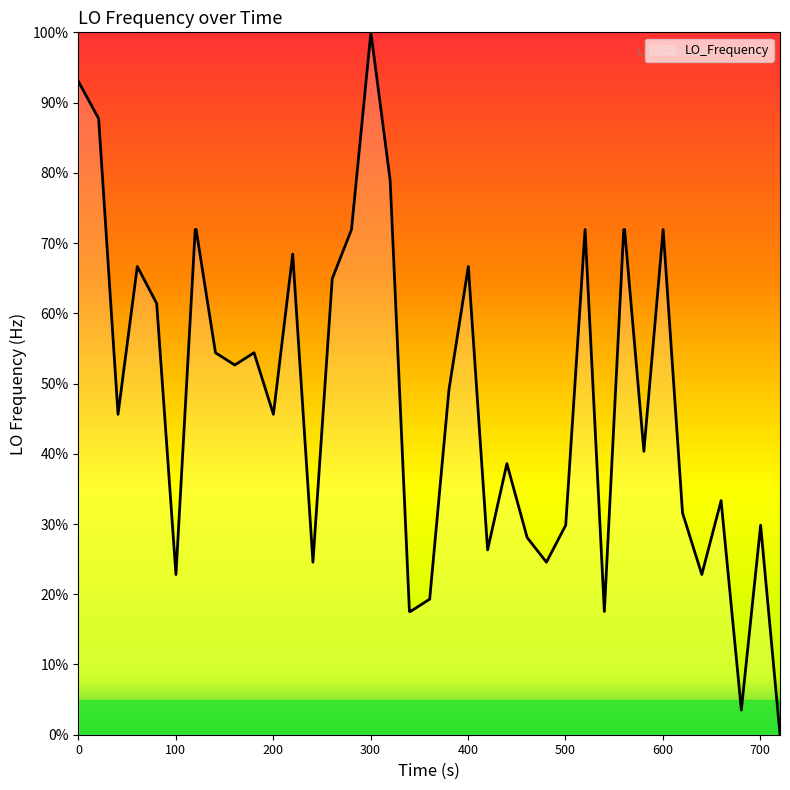

What is the difference between the maximum and minimum values?

100.0